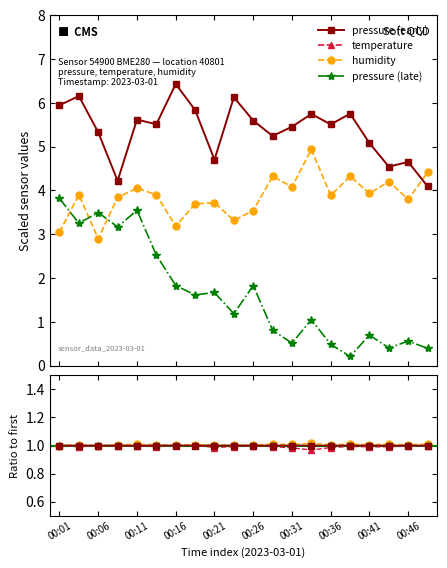

How many interior local peaks does the humidity series have?

7